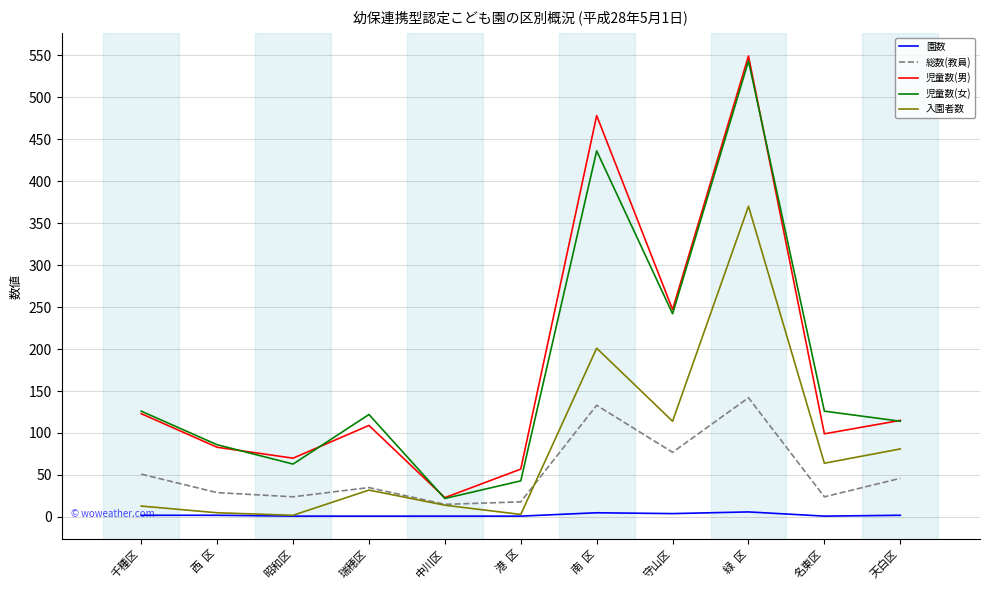

Is the value of 園数 at 中川区 greater than the value of 児童数(女) at 守山区?

No